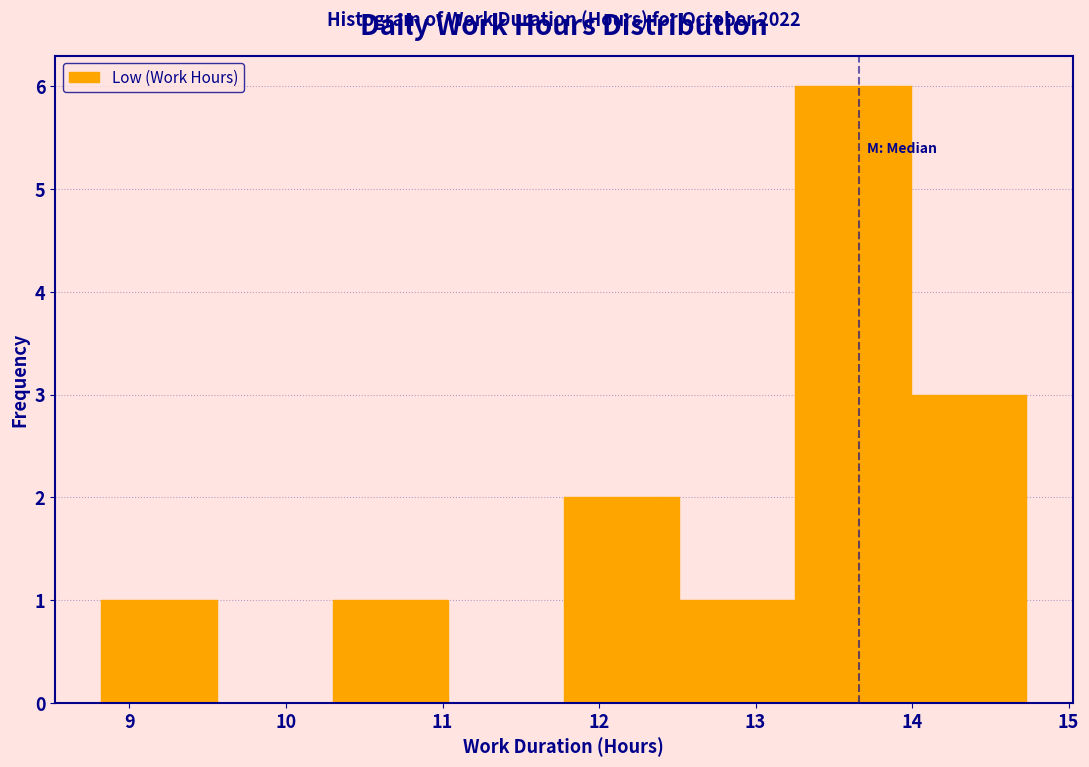

Over which range of the x-axis is the bar tallest?

13.3 to 14.0